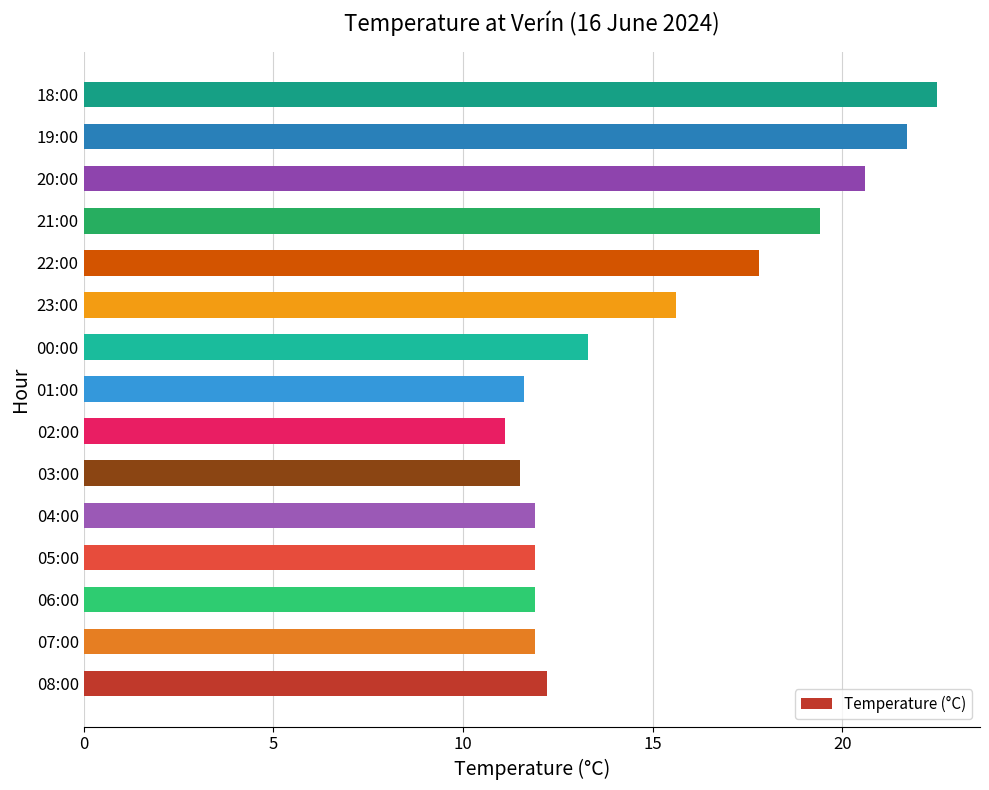

How many series are shown in this chart?

1